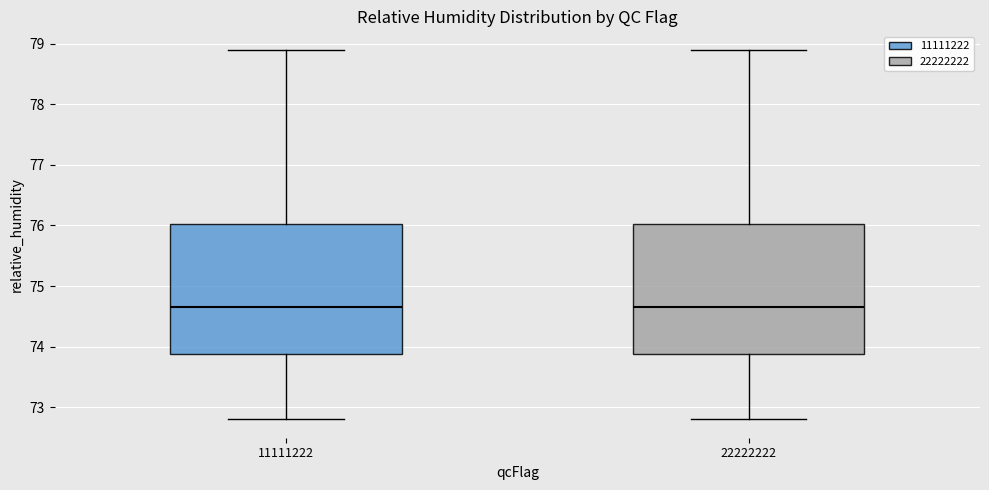

Reading left to right, read every box against the y-axis: the position of its median line, the range the box covers, and the ends of its whiskers. The values are not printed on the chart, so give them approximately, as read against the axis.

11111222: median 74.7, box 73.9 to 76.0, whiskers 72.8 to 78.9
22222222: median 74.7, box 73.9 to 76.0, whiskers 72.8 to 78.9